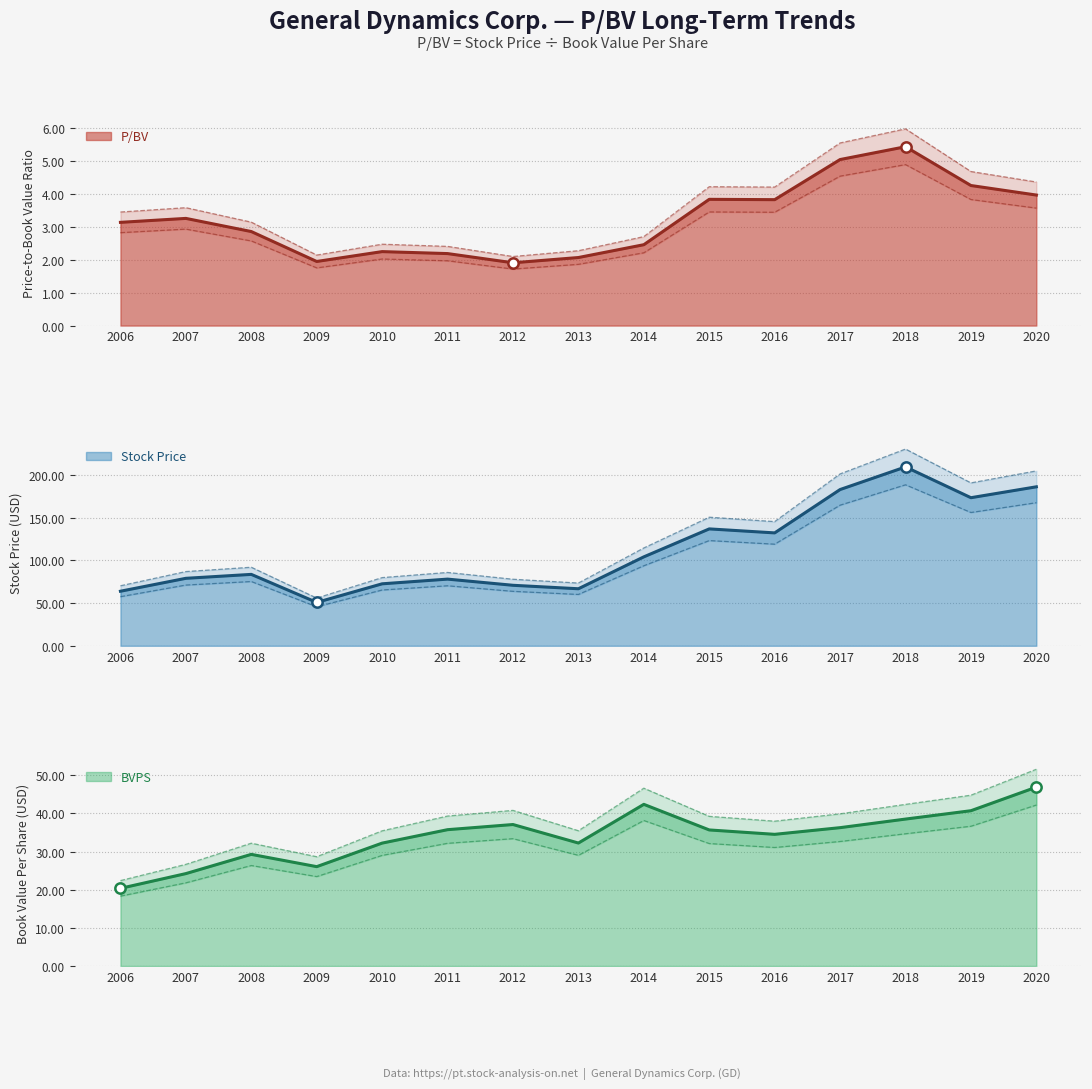

At how many categories does at least one series exceed 136?

5